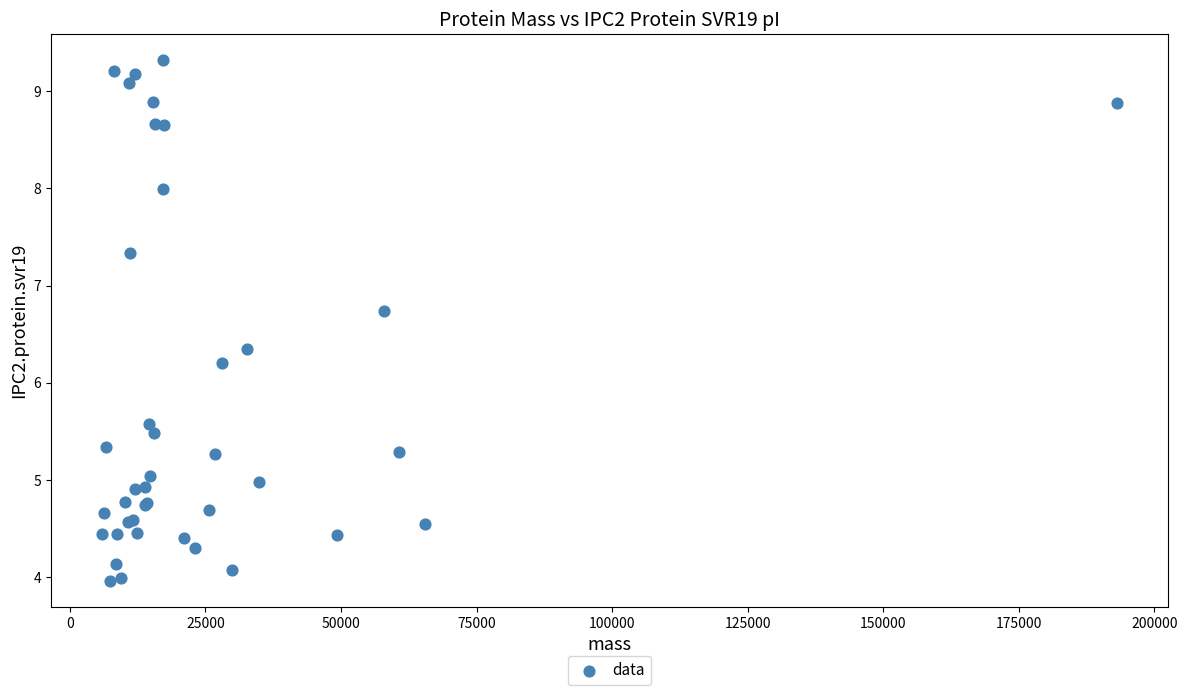

What Y value in the scatter plot is closest to 6?

6.2